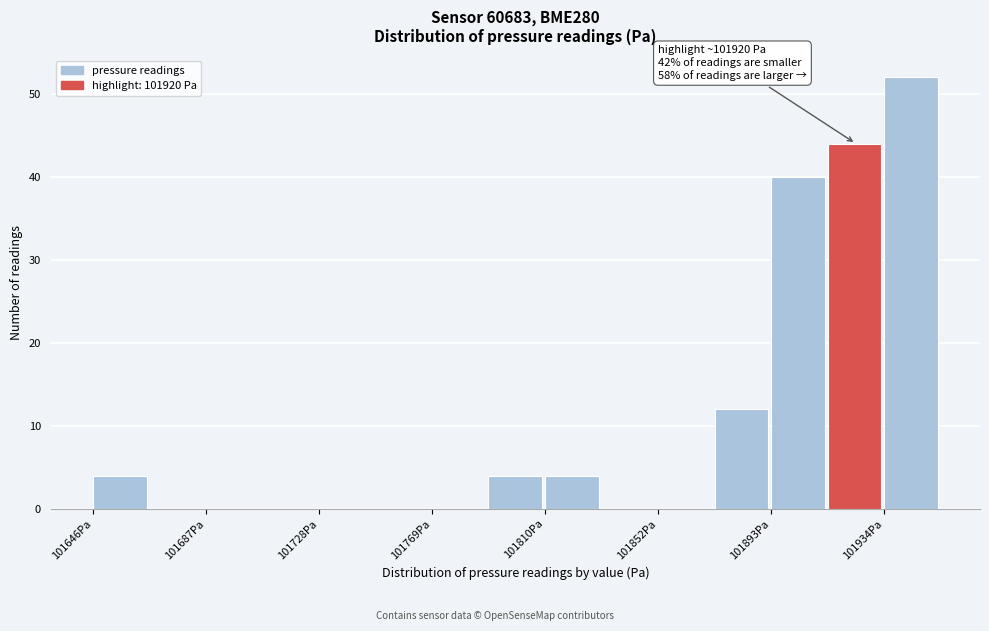

Which range on the x-axis has the tallest bar?

101935 to 101955